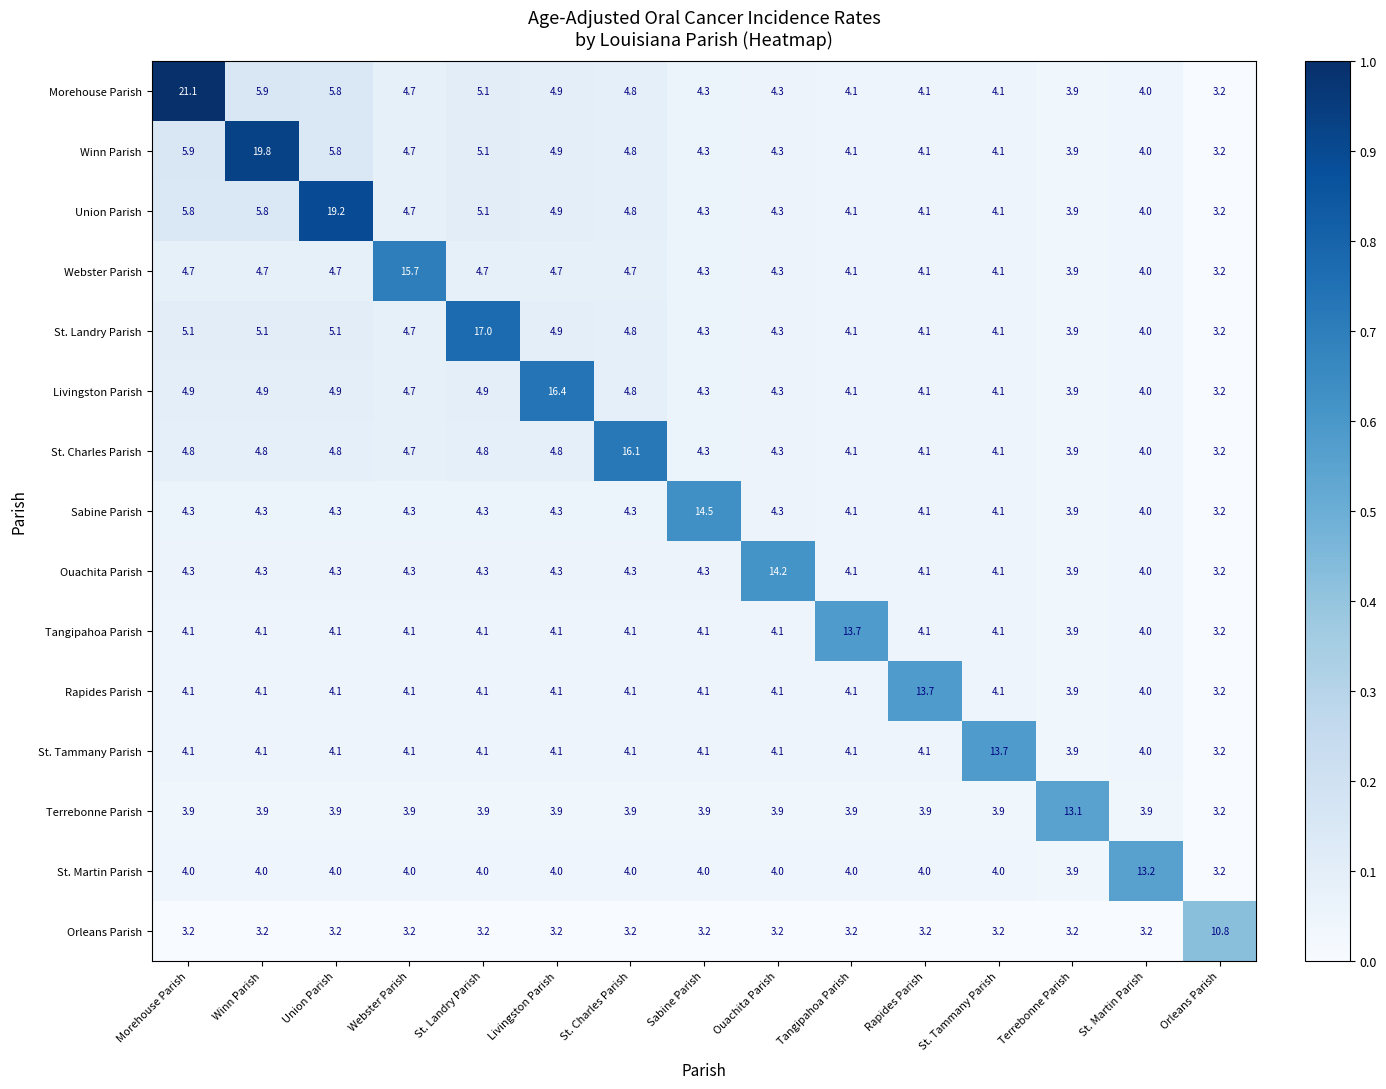

At how many categories does at least one series exceed 15?

7